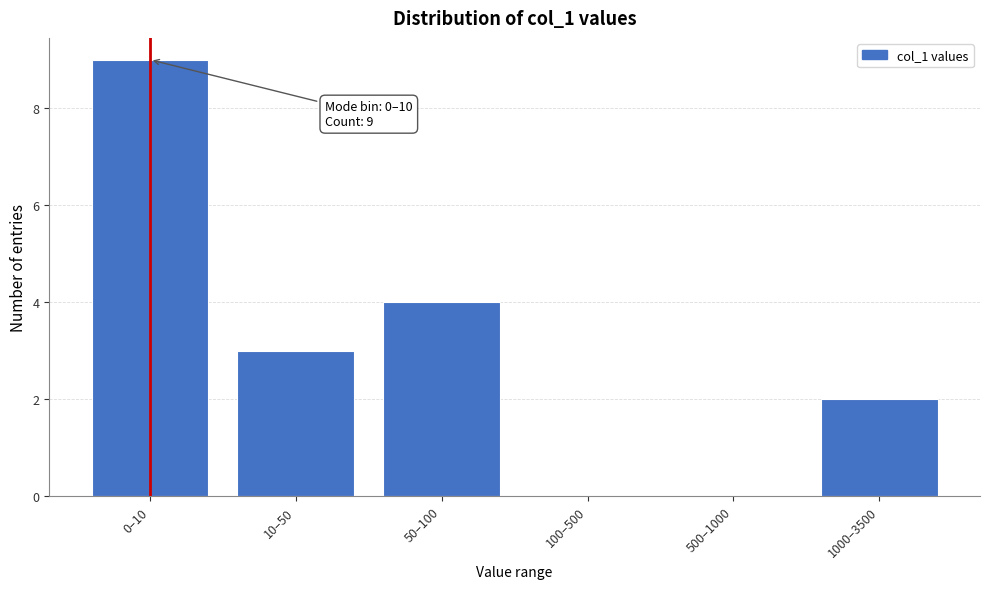

Reading left to right, what are all the values shown in this chart?

0–10=9	10–50=3	50–100=4	100–500=0	500–1000=0	1000–3500=2